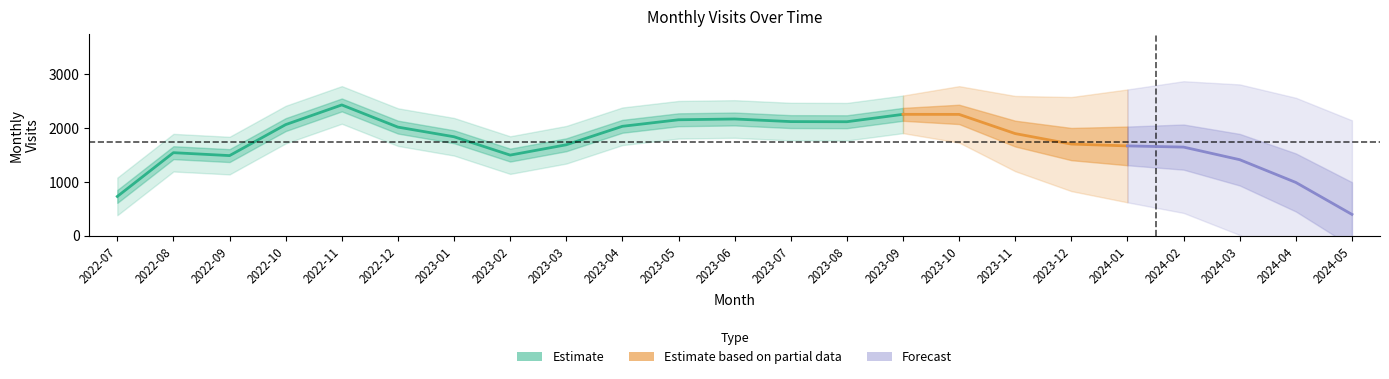

What is the difference between the maximum and minimum values?

2691